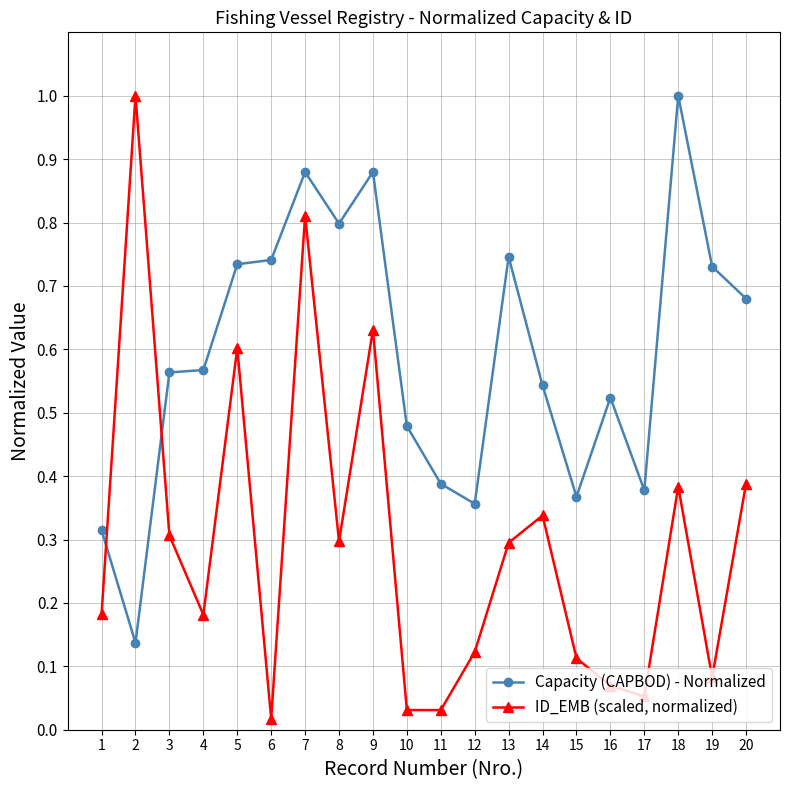

What is the maximum value shown in the chart?

1.0